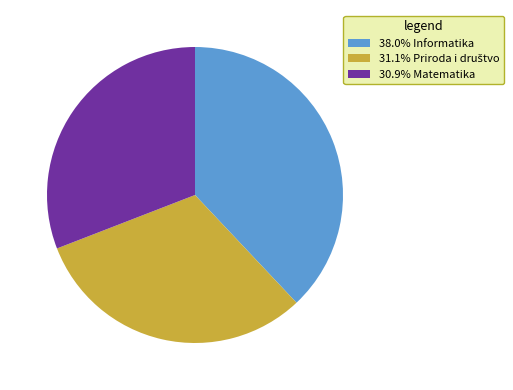

Is there any slice that represents more than half of the pie?

No